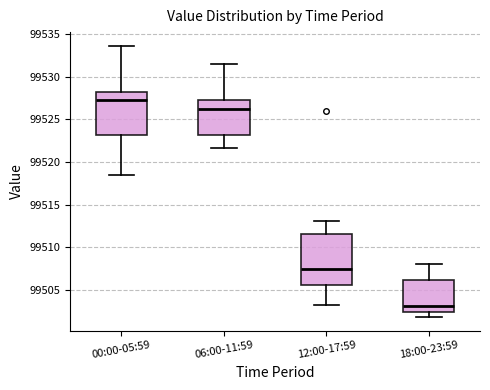

Reading left to right, transcribe this box plot: for each box, give where its median line is, the range the box spans, and where its two whiskers end, as read against the y-axis. The values are not printed on the chart, so give them approximately, as read against the axis.

00:00-05:59: median 99527.5, box 99523.0 to 99528.0, whiskers 99518.5 to 99533.5
06:00-11:59: median 99526.0, box 99523.0 to 99527.5, whiskers 99521.5 to 99531.5
12:00-17:59: median 99507.5, box 99505.5 to 99511.5, whiskers 99503.0 to 99513.0
18:00-23:59: median 99503.0, box 99502.5 to 99506.0, whiskers 99502.0 to 99508.0